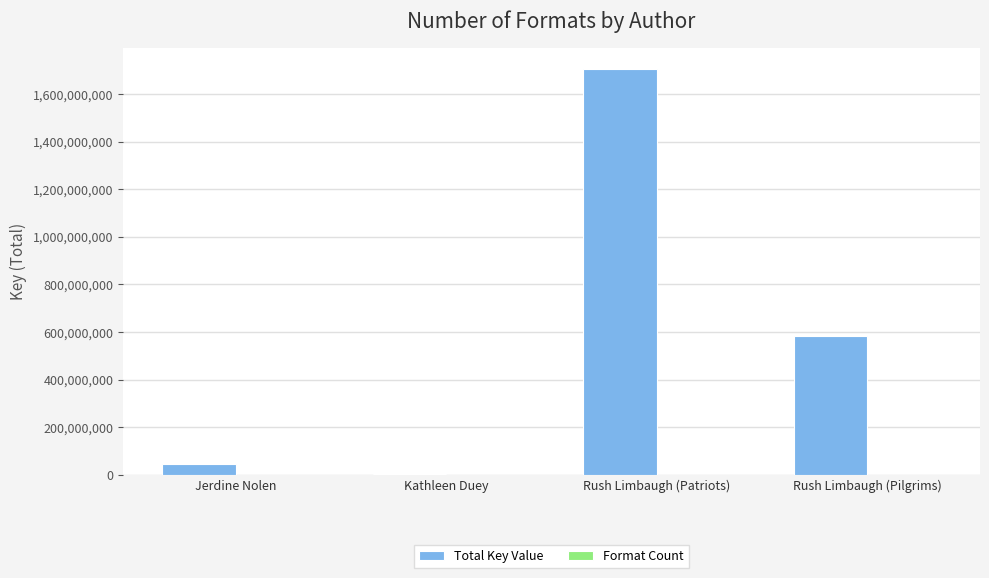

True or false: Total Key Value has a value of 1707187328 at Rush Limbaugh (Patriots).

True